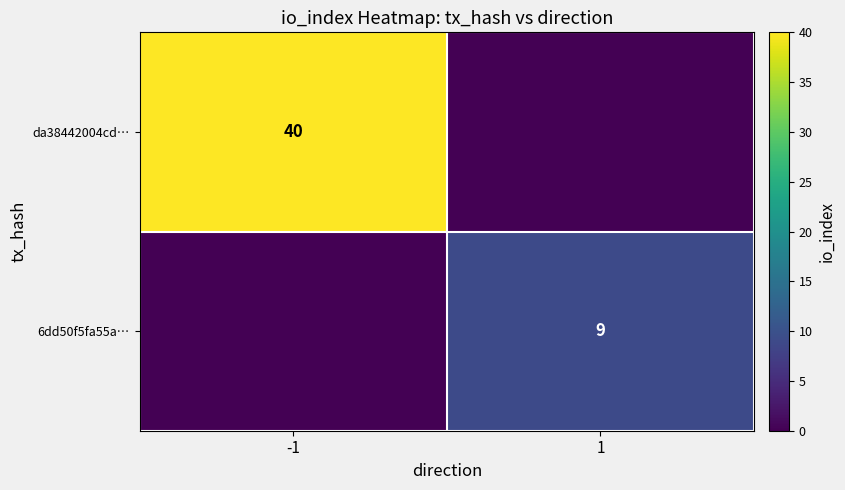

At how many categories does at least one series exceed 31?

1